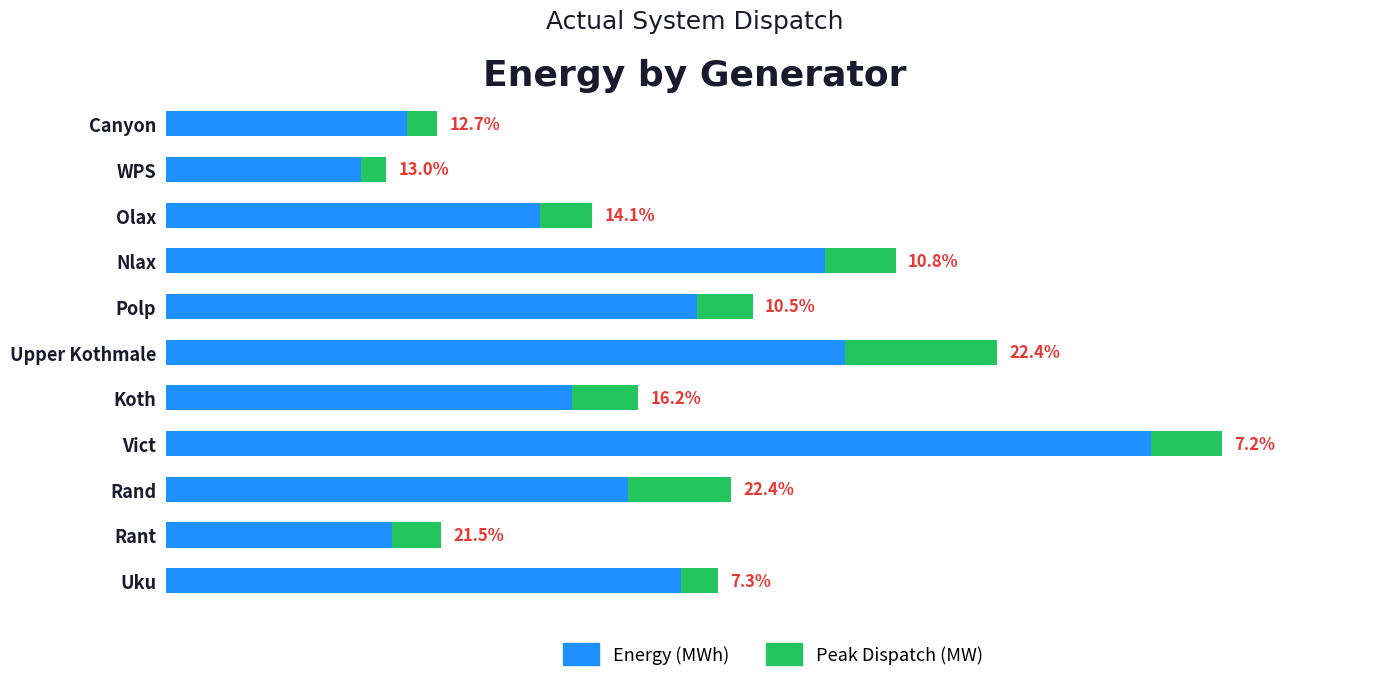

What are all the series names shown in the legend?

Energy (MWh), Peak Dispatch (MW)